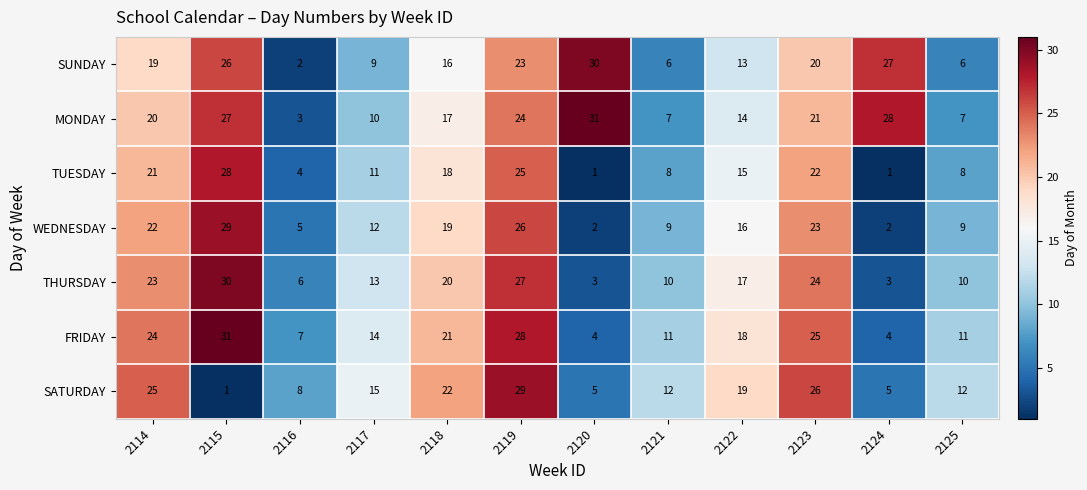

What is the difference between the maximum and minimum values in the TUESDAY series?

27